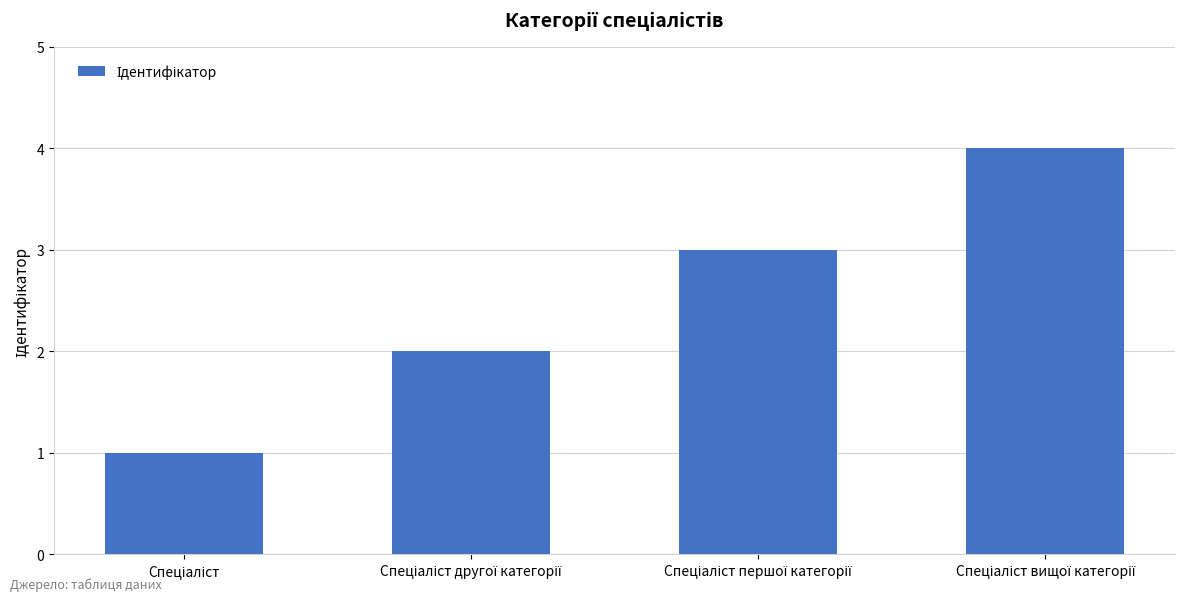

What is the greatest value displayed?

4